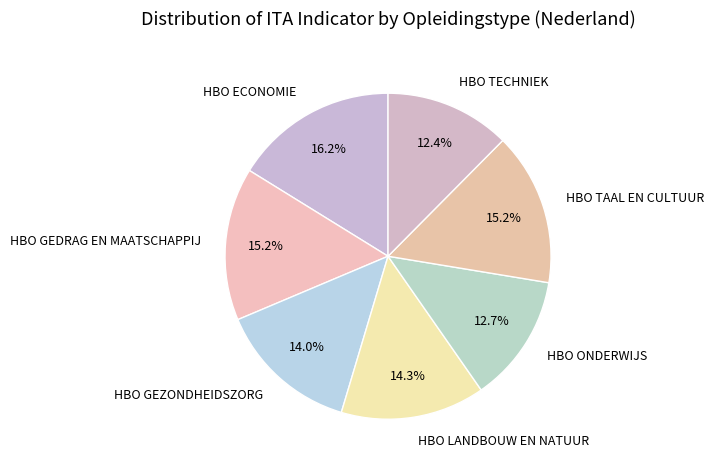

What percentage do HBO ECONOMIE and HBO TAAL EN CULTUUR together represent?

31.4%